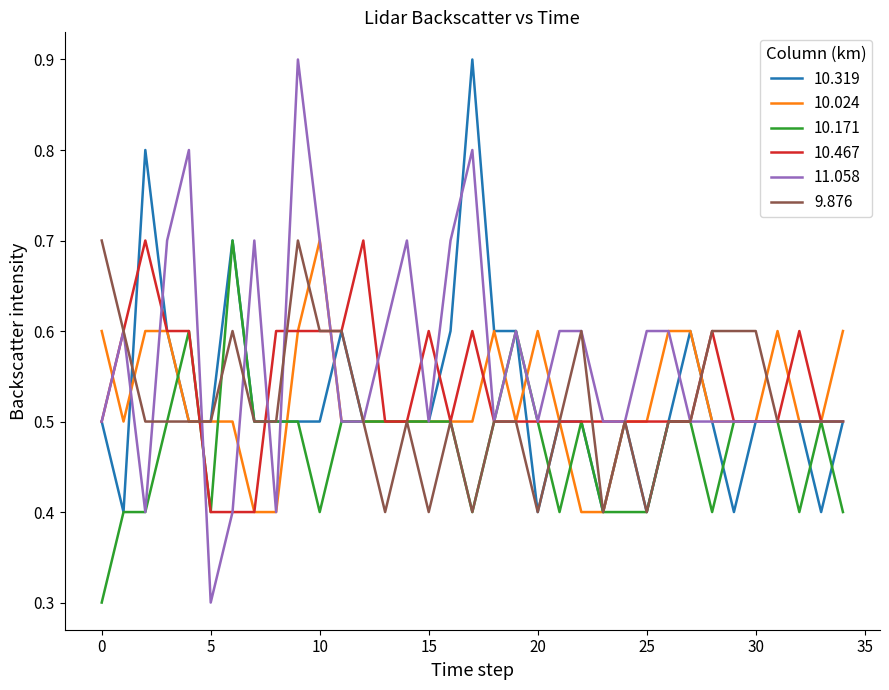

What is the smallest value displayed?

0.3